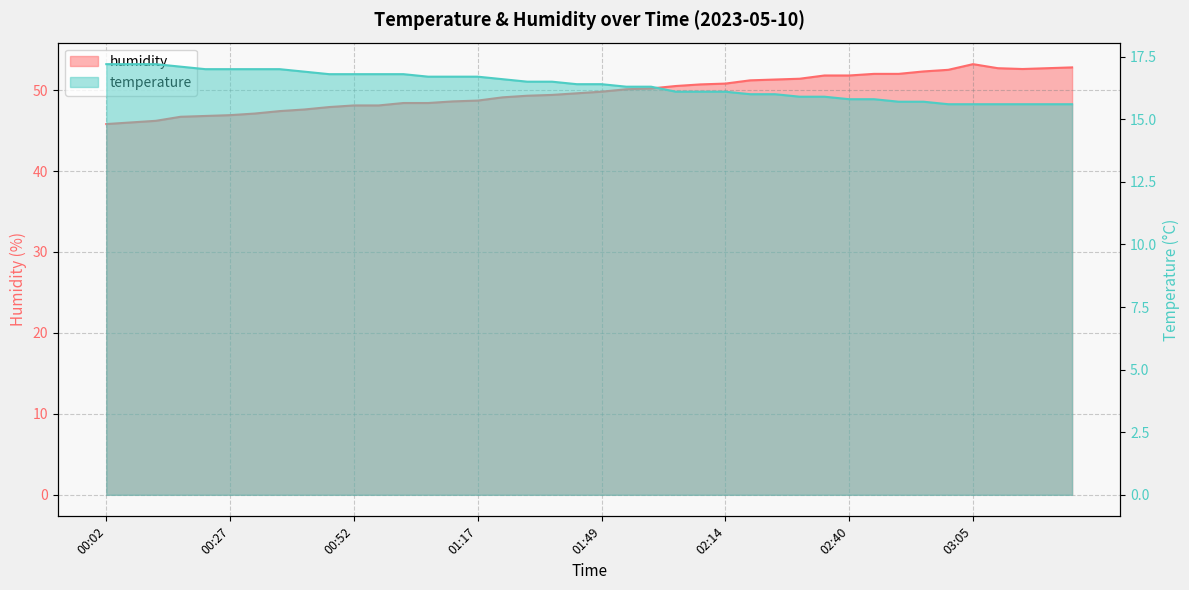

What is the difference between the maximum and minimum values in the humidity series?

7.4